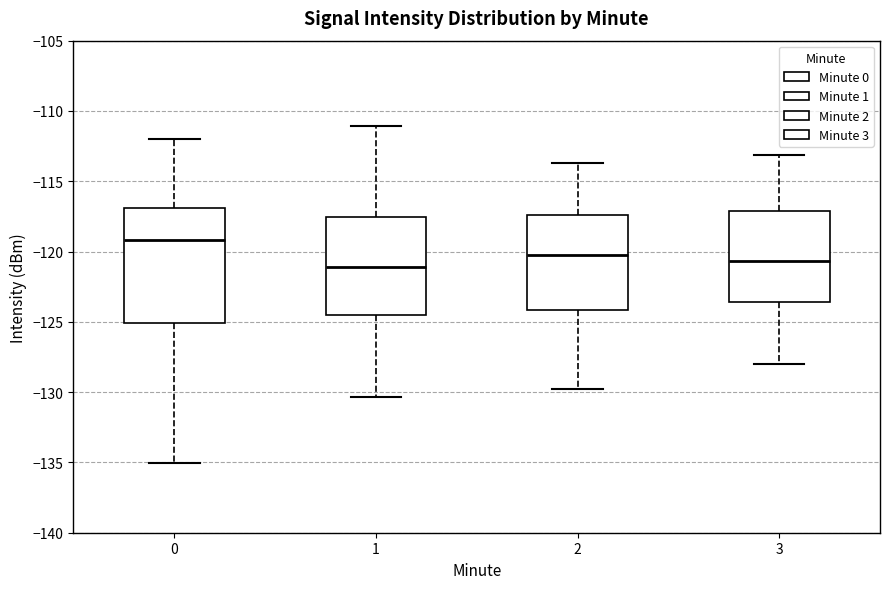

Reading left to right, transcribe this box plot: for each box, give where its median line is, the range the box spans, and where its two whiskers end, as read against the y-axis. The values are not printed on the chart, so give them approximately, as read against the axis.

0: median -119.0, box -125.0 to -117.0, whiskers -135.0 to -112.0
1: median -121.0, box -124.5 to -117.5, whiskers -130.5 to -111.0
2: median -120.5, box -124.0 to -117.5, whiskers -130.0 to -113.5
3: median -120.5, box -123.5 to -117.0, whiskers -128.0 to -113.0